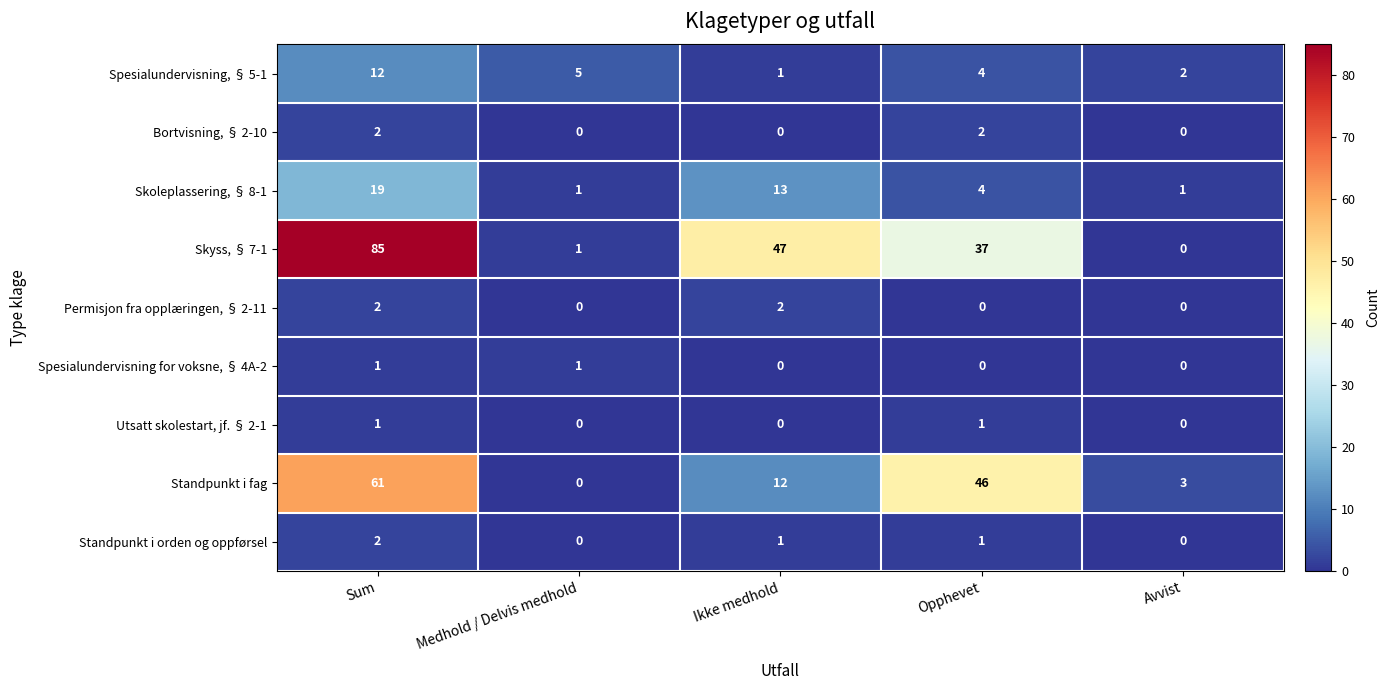

Count the Spesialundervisning for voksne, § 4A-2 values in the range 0 to 1.

5